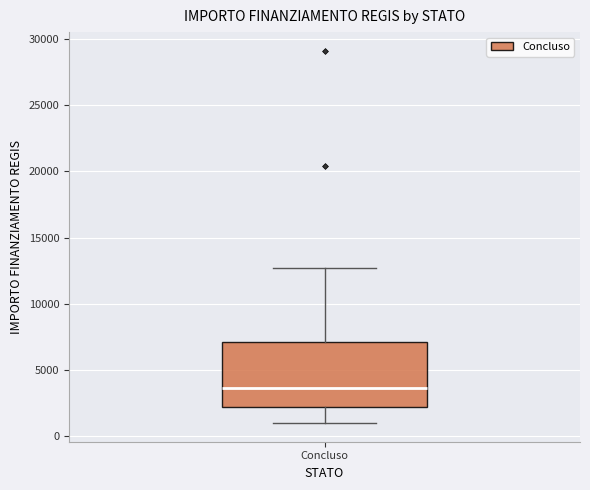

Where does the lower whisker of the box for Concluso end on the y-axis? The values are not printed on the chart, so give them approximately, as read against the axis.

1000